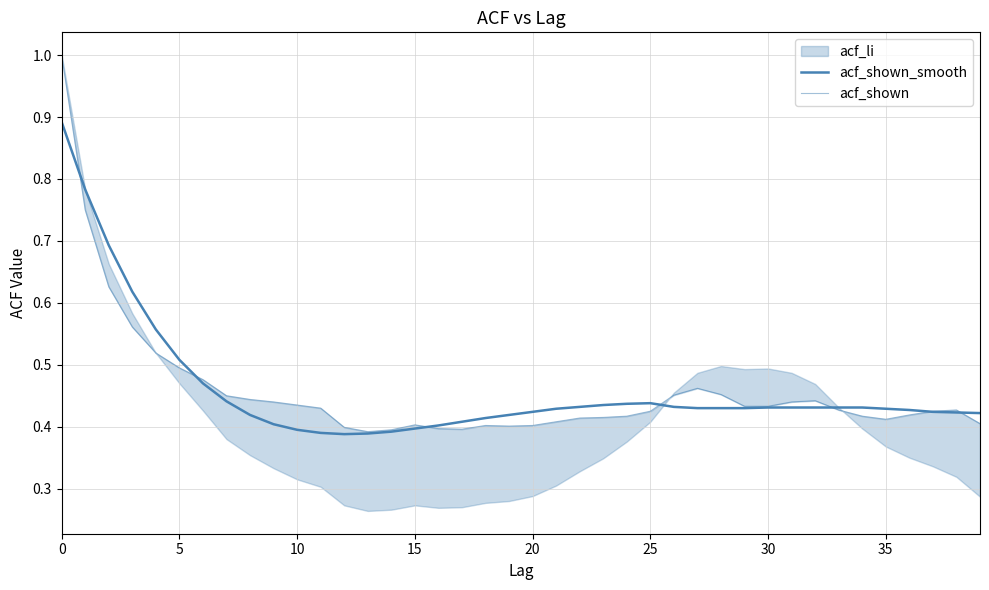

What is the difference between the maximum and minimum values in the acf_shown series?

0.6